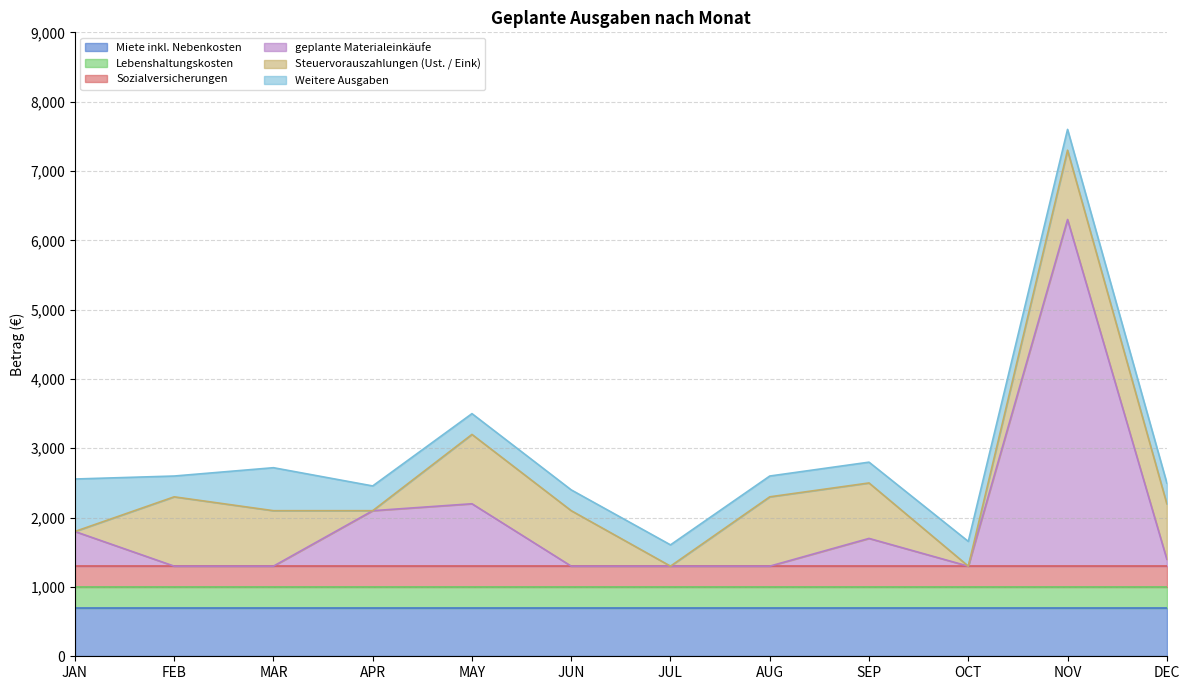

Read the Lebenshaltungskosten value at AUG.

300